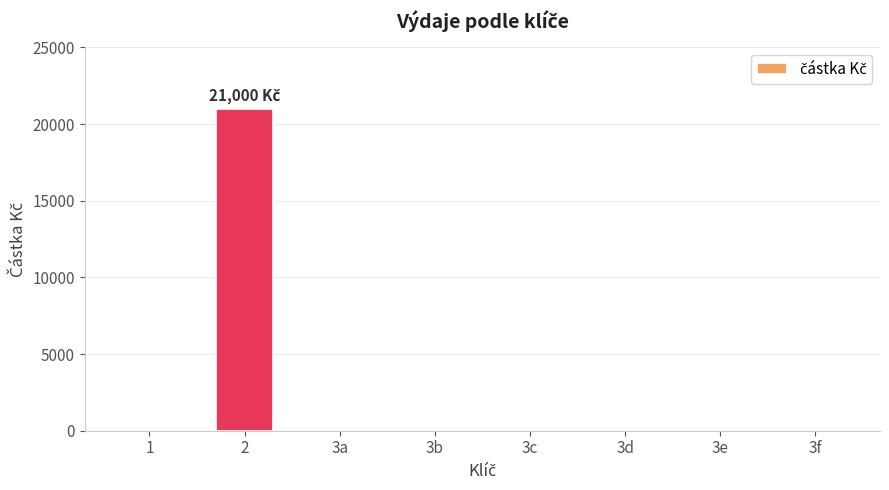

What is the average value?

2625